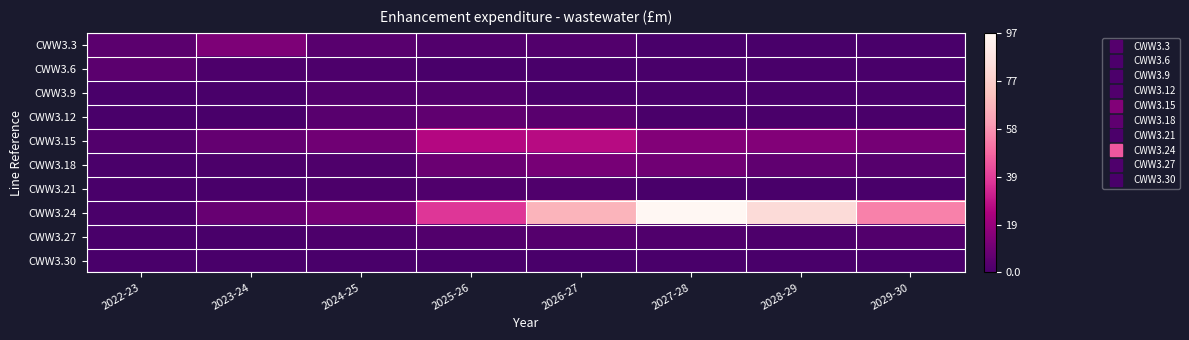

Reading left to right, what are all the values shown in this chart?

CWW3.3: 2022-23=4.8	2023-24=13.2	2024-25=4.0	2025-26=2.5	2026-27=2.4	2027-28=0.0	2028-29=0.0	2029-30=0.0
CWW3.6: 2022-23=4.8	2023-24=1.3	2024-25=1.3	2025-26=0.2	2026-27=0.2	2027-28=0.0	2028-29=0.0	2029-30=0.0
CWW3.9: 2022-23=0.0	2023-24=0.0	2024-25=2.5	2025-26=2.6	2026-27=0.3	2027-28=0.3	2028-29=0.3	2029-30=0.3
CWW3.12: 2022-23=0.0	2023-24=0.0	2024-25=4.0	2025-26=6.0	2026-27=4.5	2027-28=0.7	2028-29=0.7	2029-30=0.7
CWW3.15: 2022-23=2.6	2023-24=6.9	2024-25=10.0	2025-26=26.0	2026-27=26.7	2027-28=14.2	2028-29=14.3	2029-30=11.0
CWW3.18: 2022-23=0.7	2023-24=1.0	2024-25=1.7	2025-26=8.7	2026-27=11.6	2027-28=9.9	2028-29=5.9	2029-30=3.6
CWW3.21: 2022-23=0.0	2023-24=0.0	2024-25=1.0	2025-26=2.0	2026-27=1.9	2027-28=0.0	2028-29=0.0	2029-30=0.0
CWW3.24: 2022-23=0.5	2023-24=7.6	2024-25=10.6	2025-26=36.6	2026-27=67.0	2027-28=96.6	2028-29=82.5	2029-30=53.9
CWW3.27: 2022-23=0.0	2023-24=0.0	2024-25=1.3	2025-26=2.5	2026-27=3.1	2027-28=2.0	2028-29=1.3	2029-30=2.5
CWW3.30: 2022-23=0.0	2023-24=0.0	2024-25=0.0	2025-26=0.0	2026-27=0.0	2027-28=0.0	2028-29=0.0	2029-30=0.0